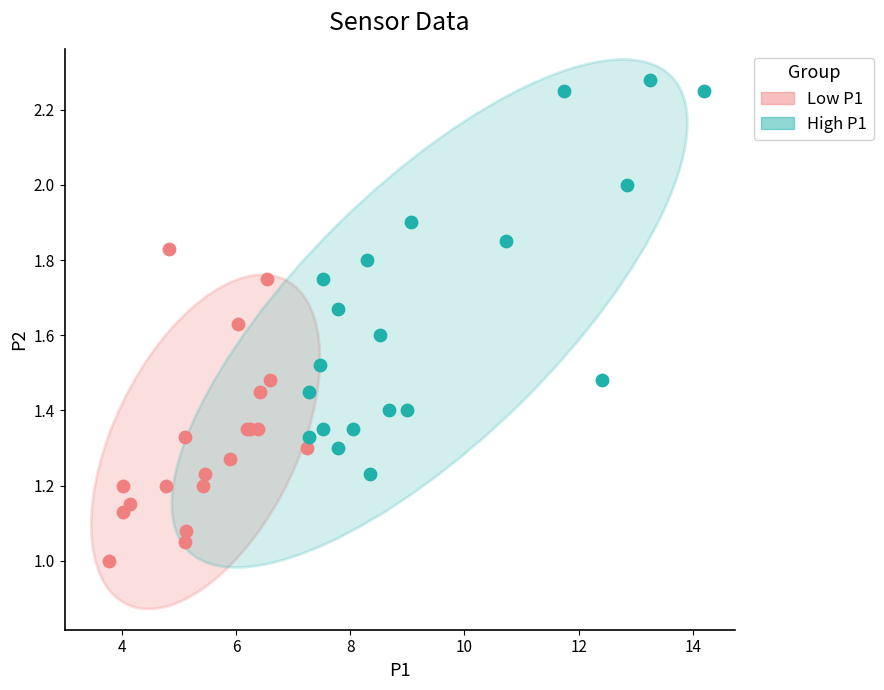

Which series contains the lowest Y value?

Low P1